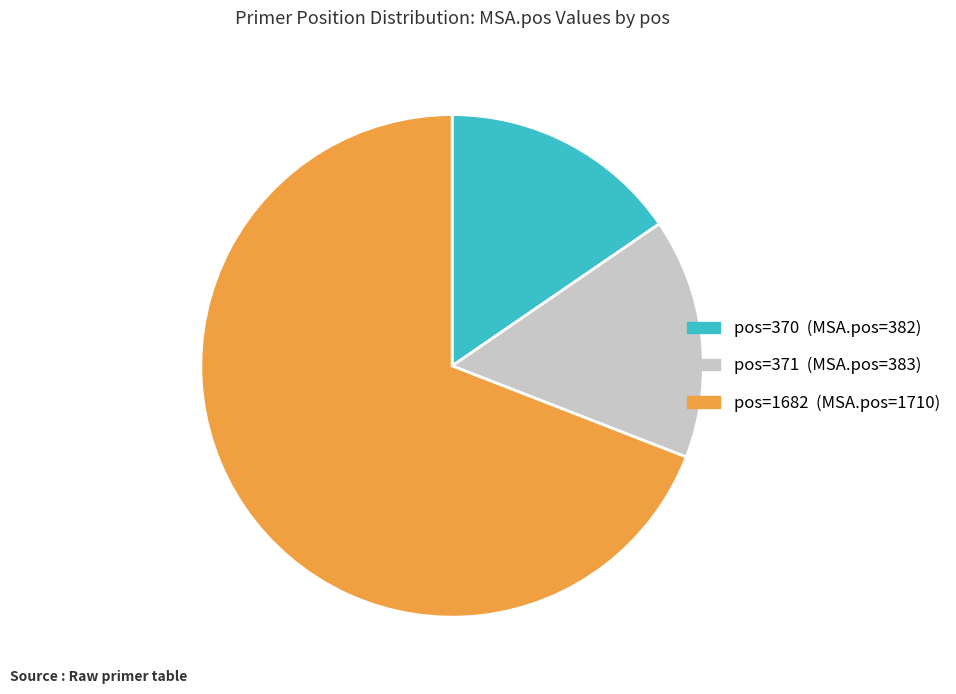

Count the number of slices in the pie.

3